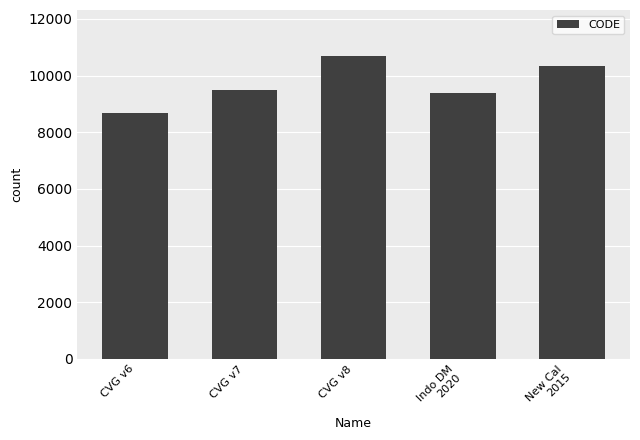

What is the difference between the maximum and minimum values?

2031